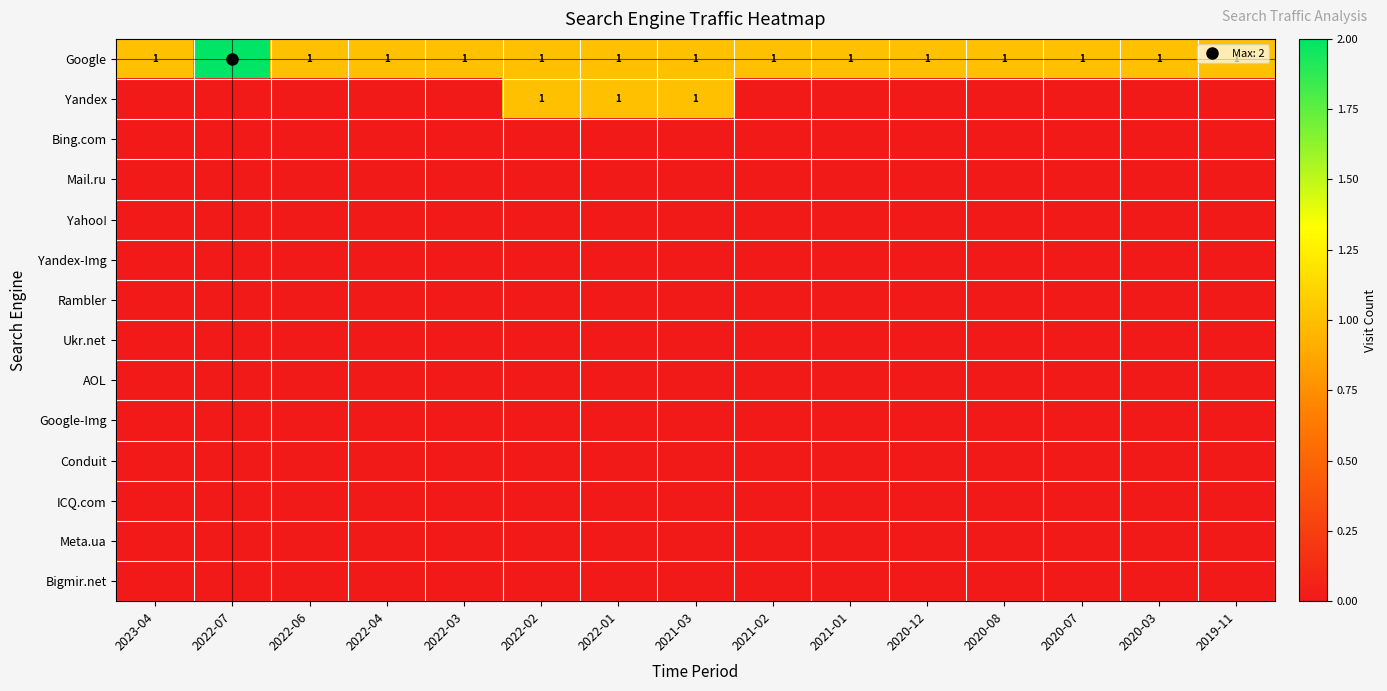

Between 2020-07 and 2022-07, which is larger?

2022-07